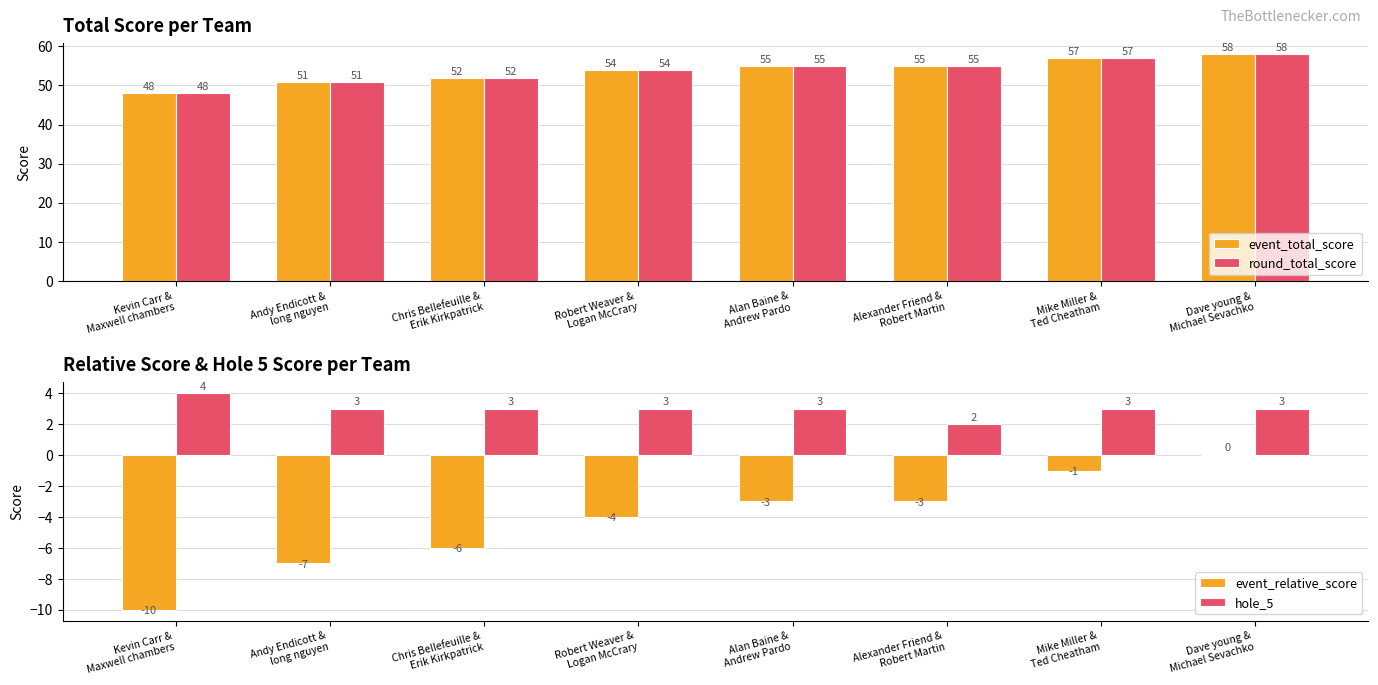

Between Chris Bellefeuille &
Erik Kirkpatrick and Alexander Friend &
Robert Martin, which series saw the biggest shift?

event_total_score